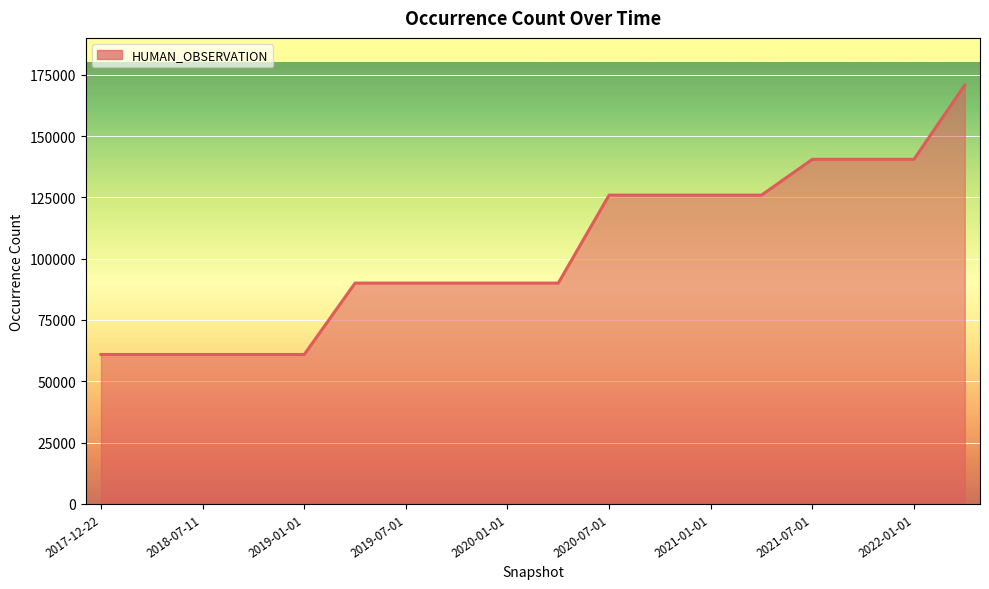

What is the maximum value shown in the chart?

170747